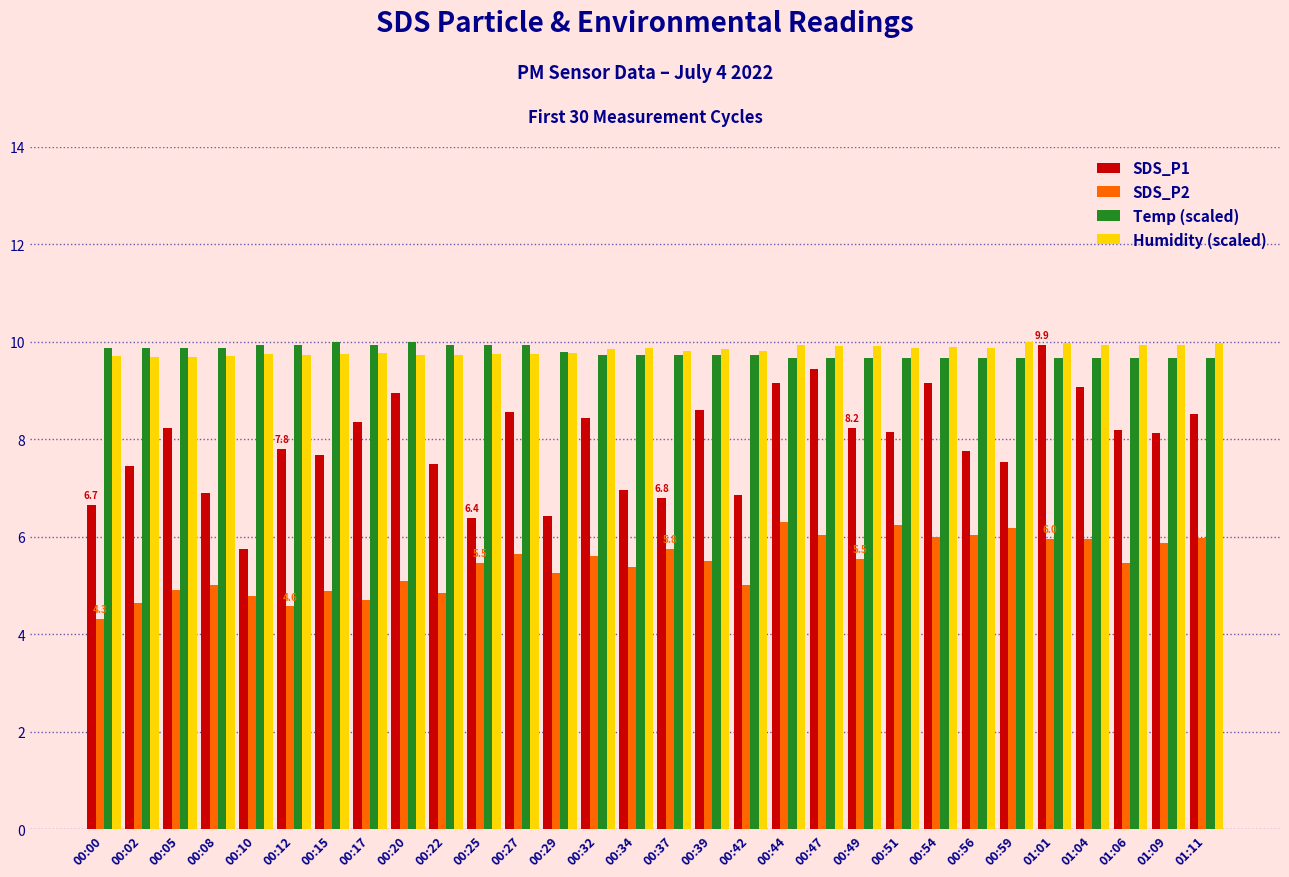

How many bars are there in total?

120